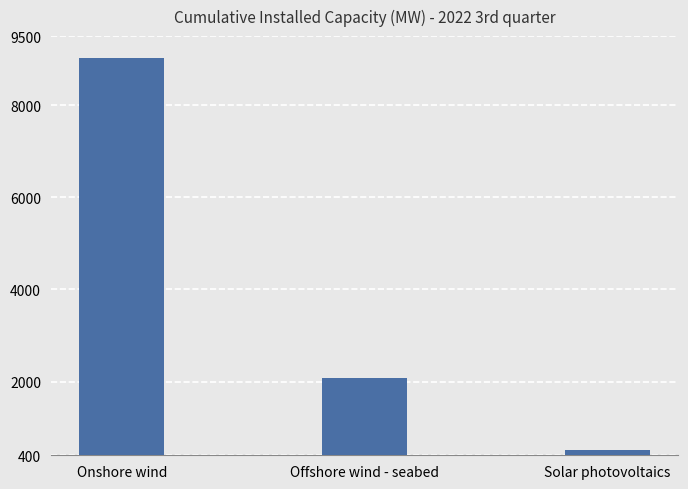

What is the smallest value displayed?

518.9